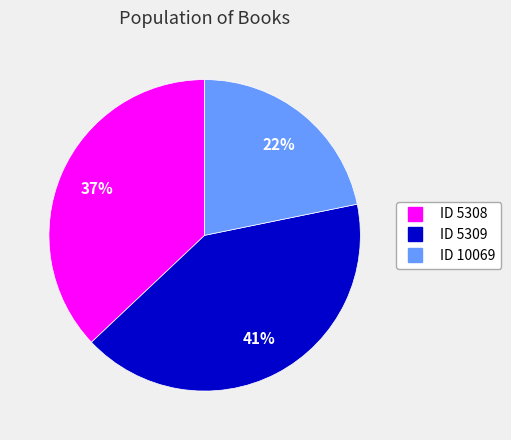

To the nearest percent, what is the difference between the largest and smallest slice percentages?

19%